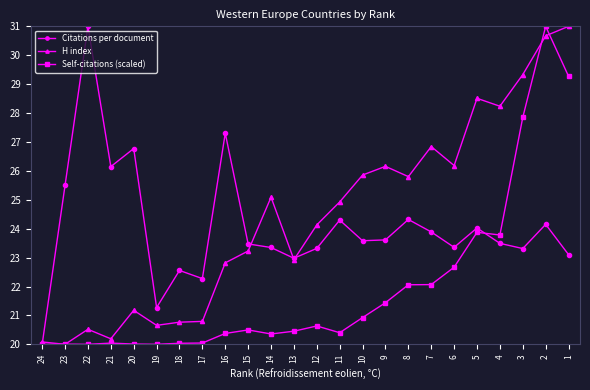

Read the Citations per document value at 7.

23.9